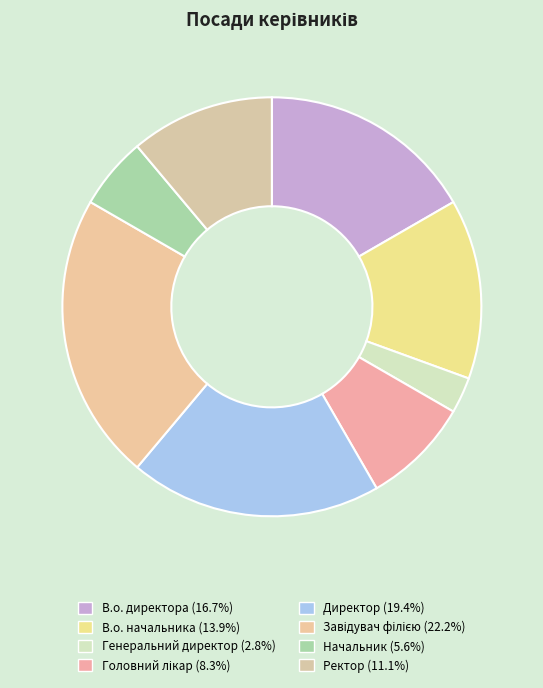

Which slice is the smallest?

Генеральний директор